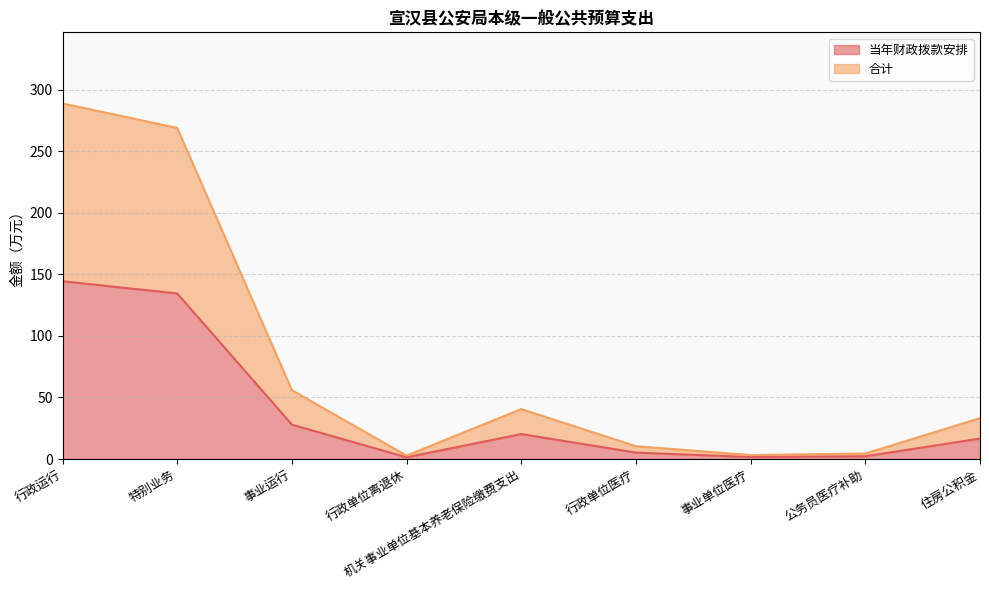

What value does the 合计 series have at 住房公积金?

33.2